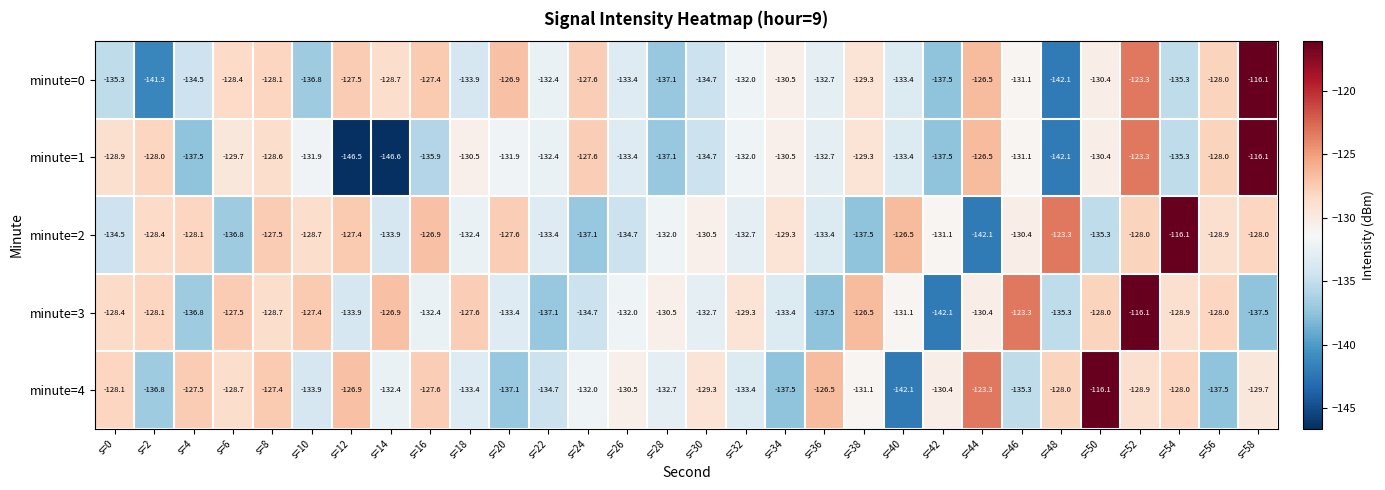

What is the sum of the minute=0 values at s=24 and s=20?

-254.5